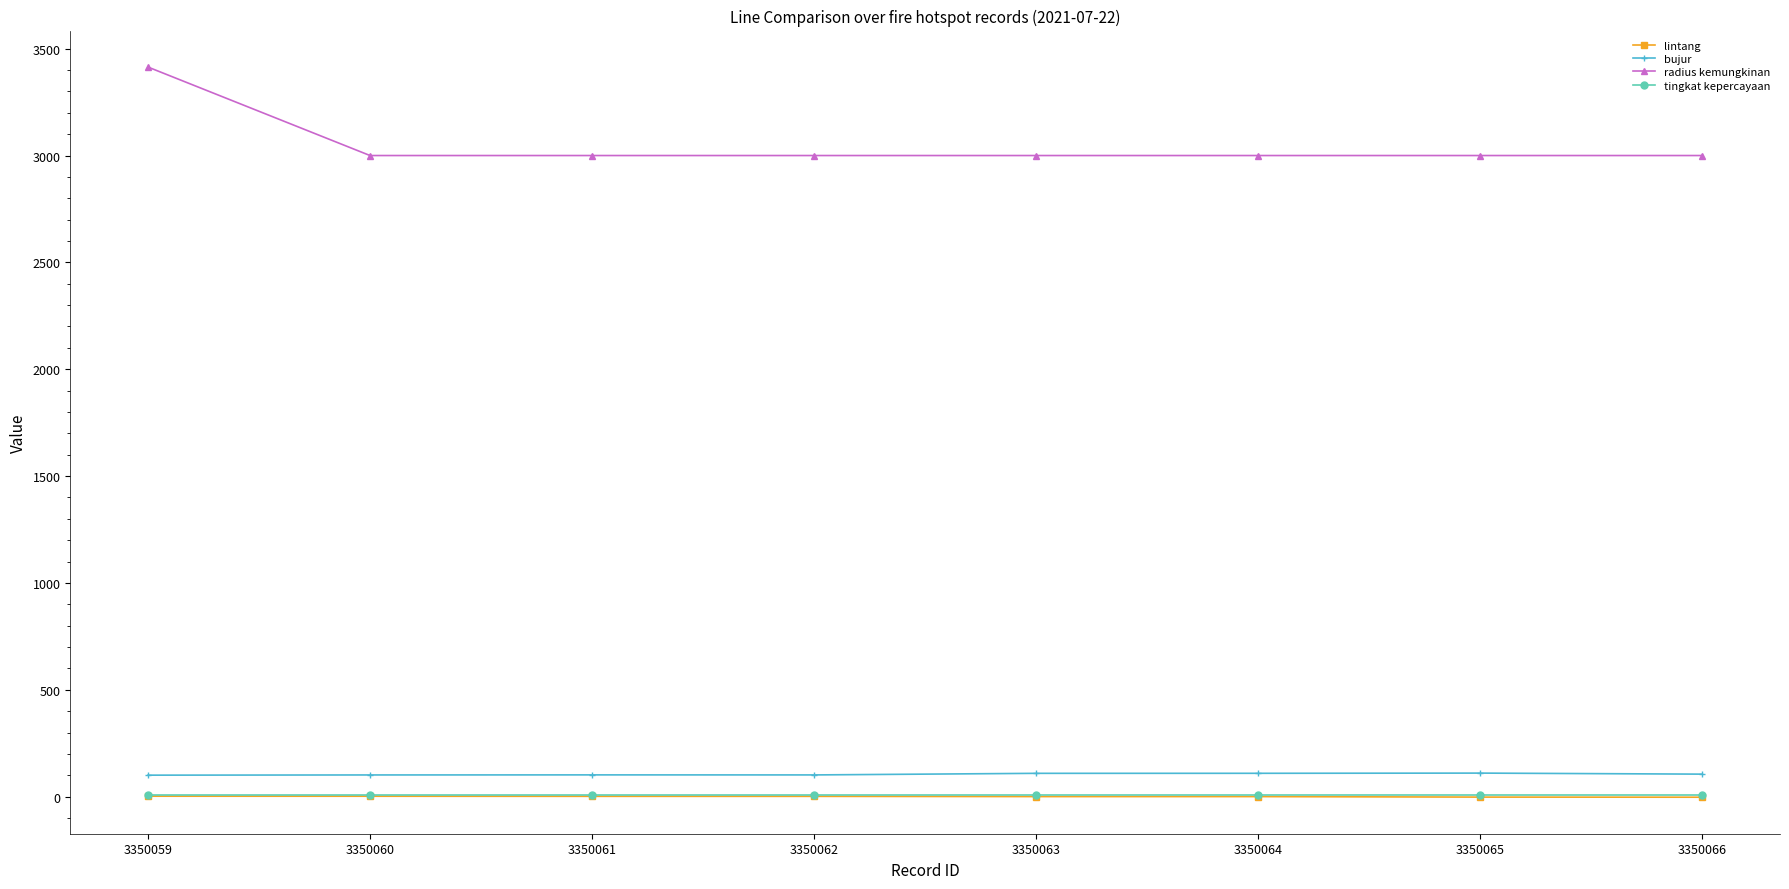

How many lines are shown in the chart?

4